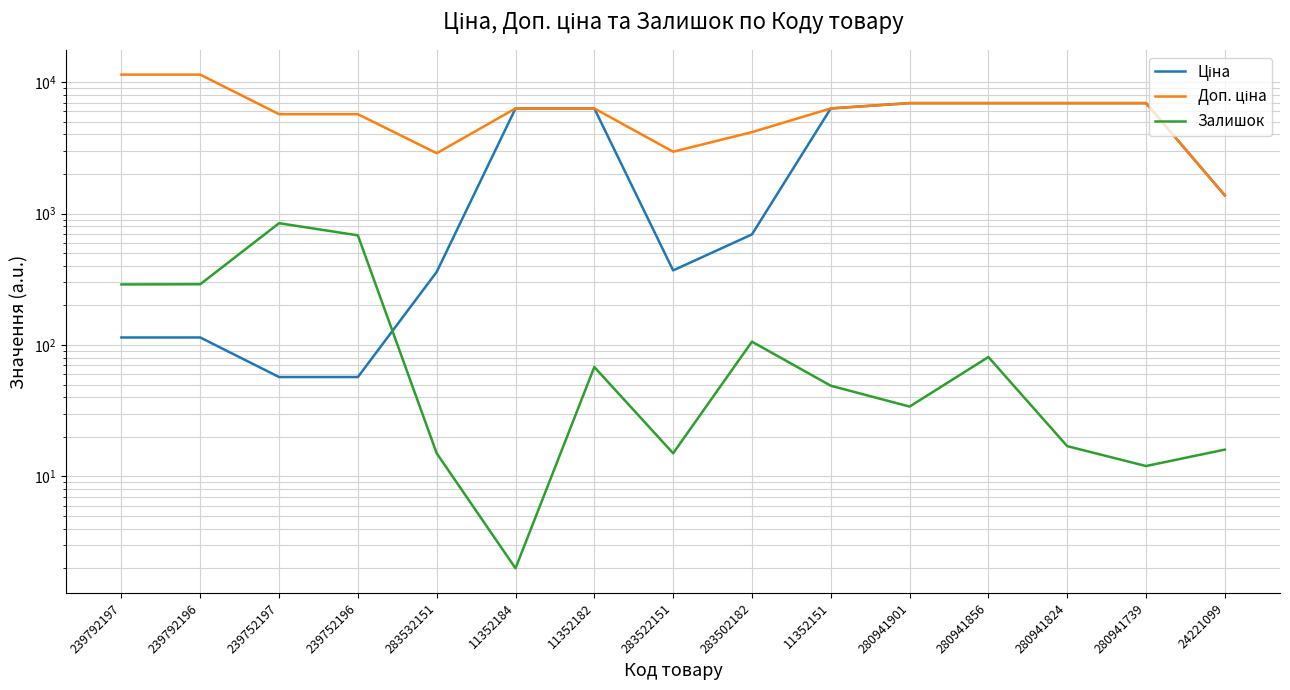

Is it true that Ціна equals 23.7 at 239752197?

False